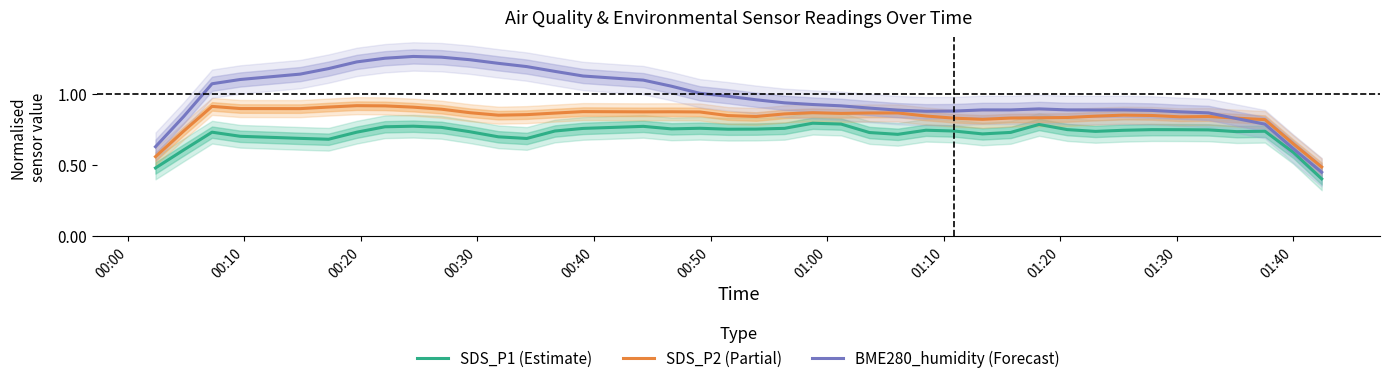

True or false: SDS_P1 (Estimate) and SDS_P2 (Partial) intersect in this chart.

False